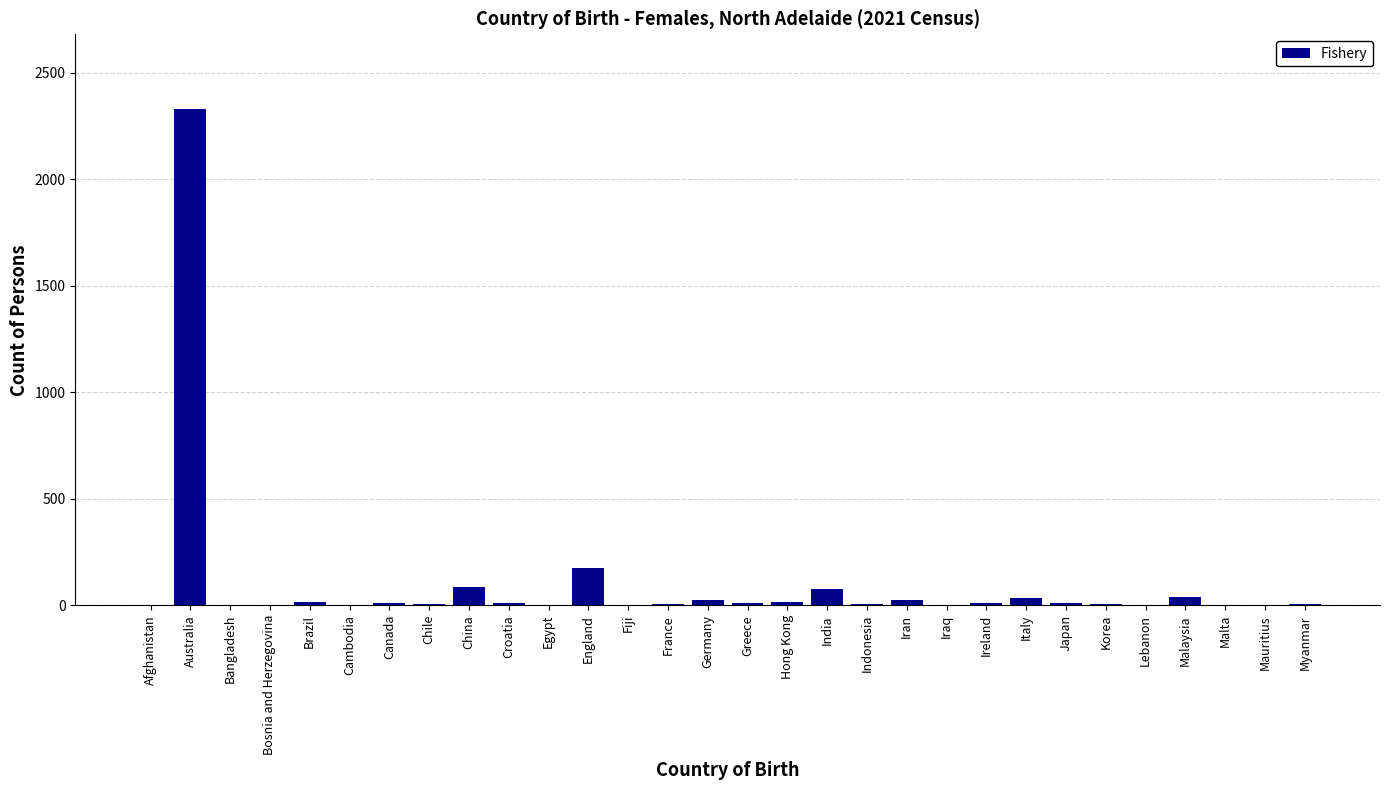

What is the sum of all values?

2918